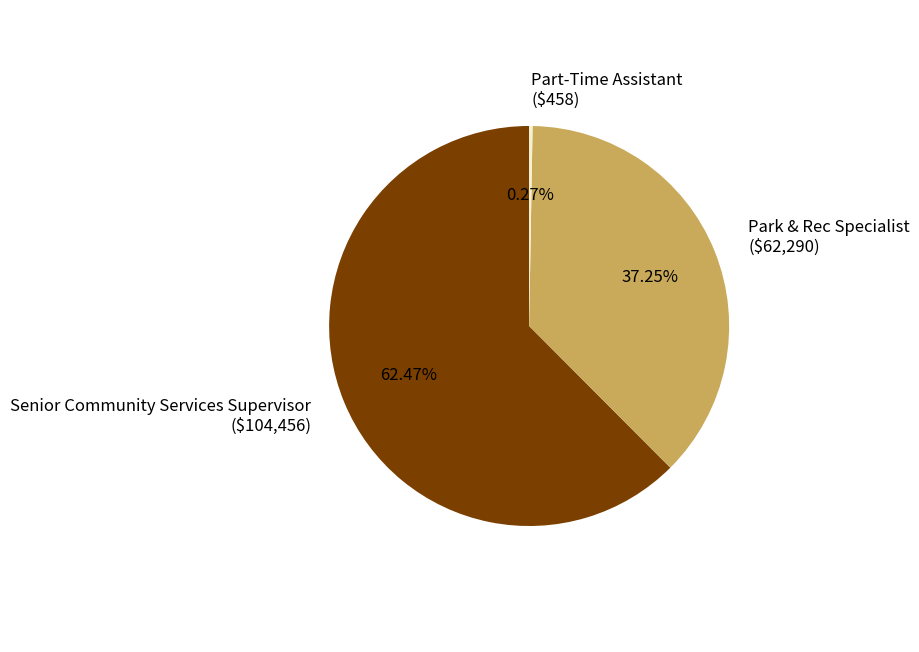

Does Senior Community Services Supervisor ($104,456) represent more than half of the total?

Yes